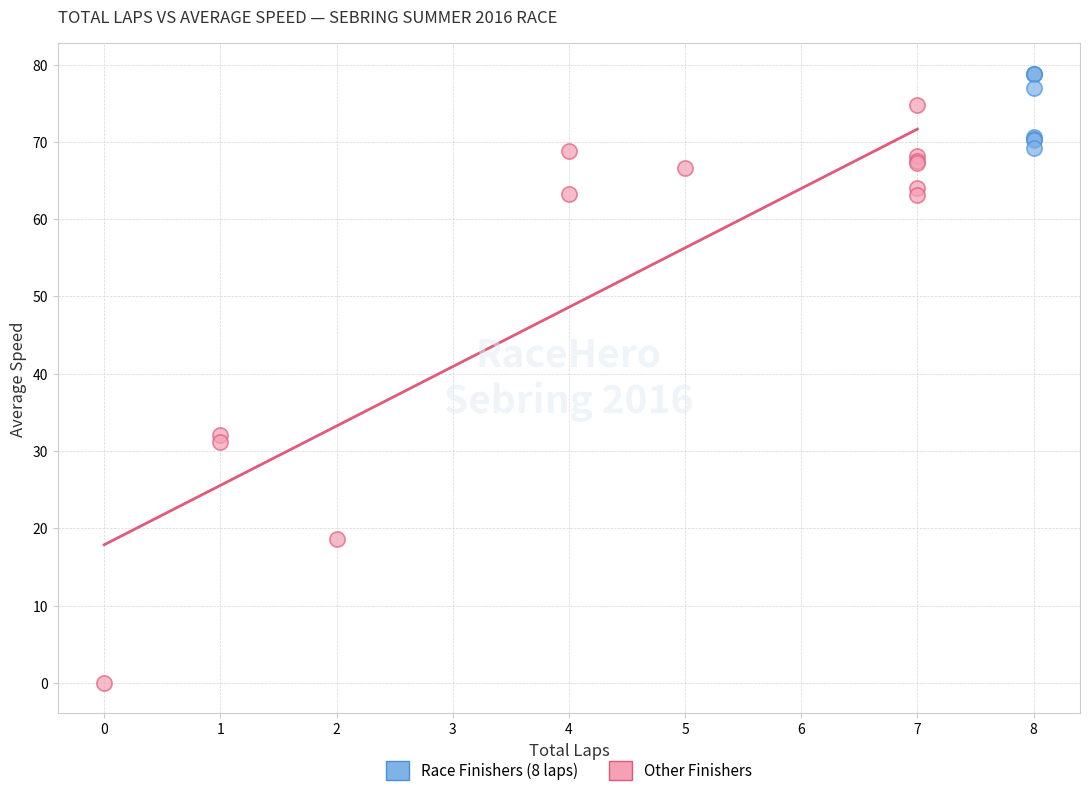

Which series has the widest spread of Y values?

Other Finishers